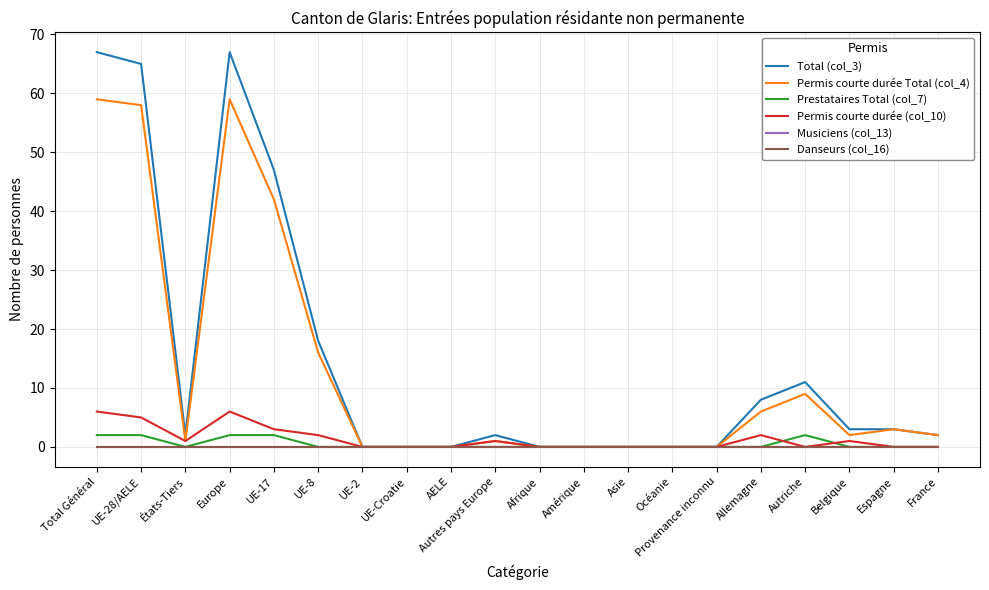

Reading right to left, list all the values displayed in this chart.

Total (col_3): 2	3	3	11	8	0	0	0	0	0	2	0	0	0	18	47	67	2	65	67
Permis courte durée Total (col_4): 2	3	2	9	6	0	0	0	0	0	1	0	0	0	16	42	59	1	58	59
Prestataires Total (col_7): 0	0	0	2	0	0	0	0	0	0	0	0	0	0	0	2	2	0	2	2
Permis courte durée (col_10): 0	0	1	0	2	0	0	0	0	0	1	0	0	0	2	3	6	1	5	6
Musiciens (col_13): 0	0	0	0	0	0	0	0	0	0	0	0	0	0	0	0	0	0	0	0
Danseurs (col_16): 0	0	0	0	0	0	0	0	0	0	0	0	0	0	0	0	0	0	0	0